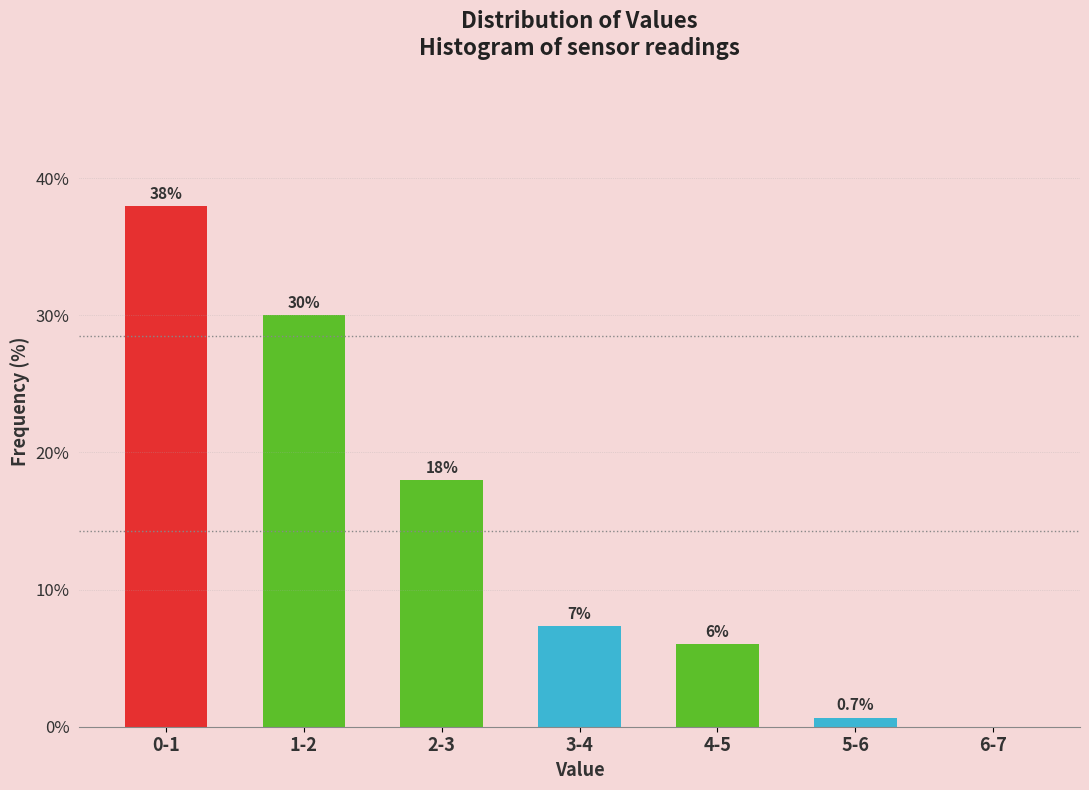

Reading left to right, extract all data points from this chart.

0-1=38.0	1-2=30.0	2-3=18.0	3-4=7.3	4-5=6.0	5-6=0.7	6-7=0.0